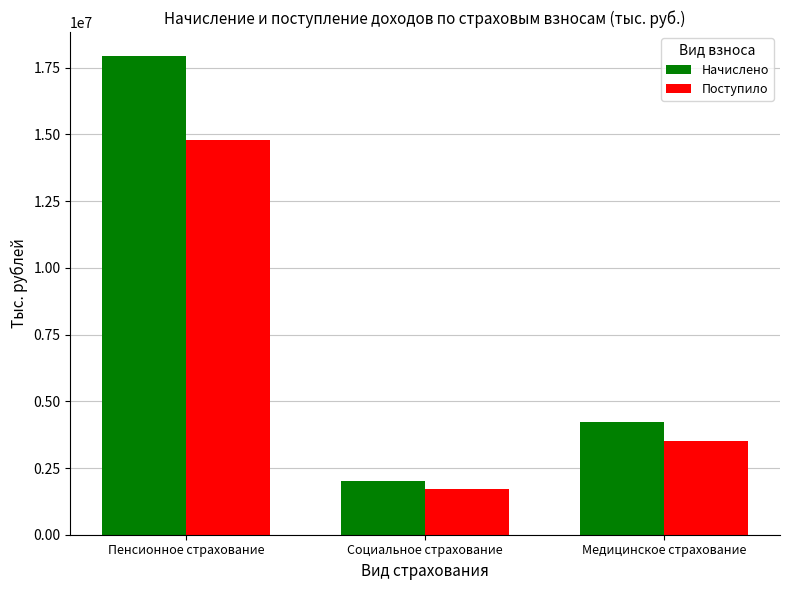

List the labels in order of Начислено value, largest first.

Пенсионное страхование, Медицинское страхование, Социальное страхование